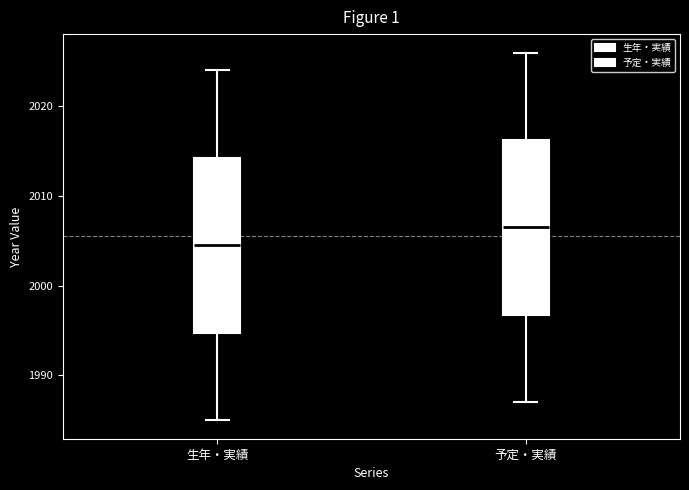

Reading left to right, read every box against the y-axis: the position of its median line, the range the box covers, and the ends of its whiskers. The values are not printed on the chart, so give them approximately, as read against the axis.

生年・実績: median 2005, box 1995 to 2014, whiskers 1985 to 2024
予定・実績: median 2007, box 1997 to 2016, whiskers 1987 to 2026